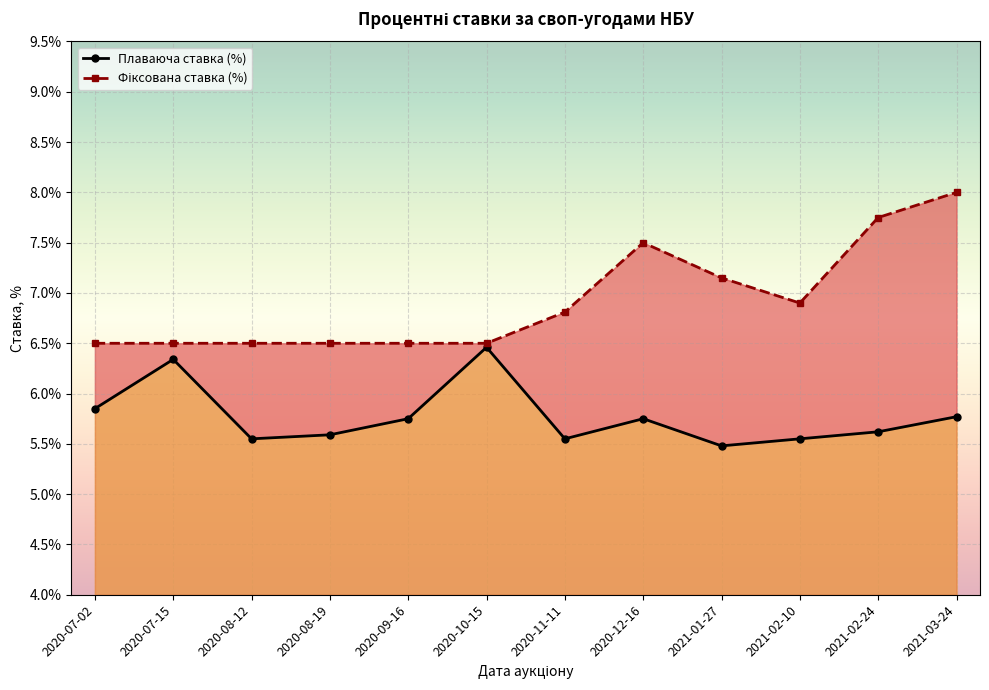

How many lines are shown in the chart?

2